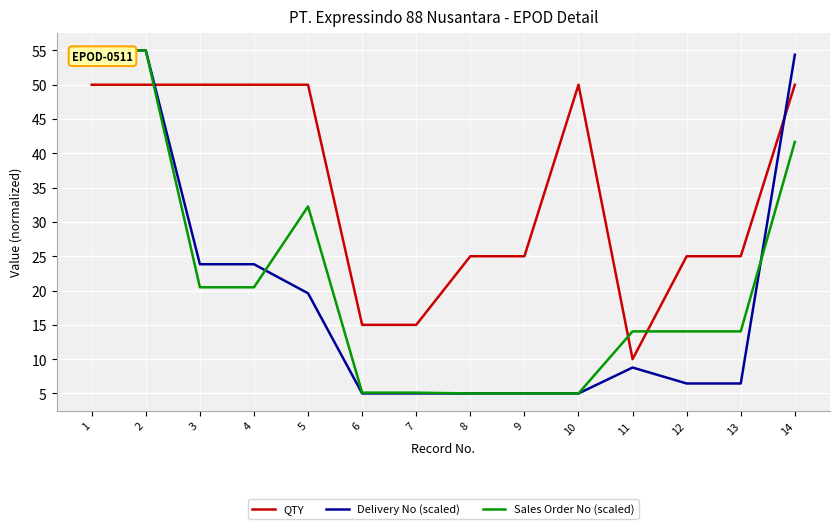

Which series has the widest spread of values?

Delivery No (scaled)